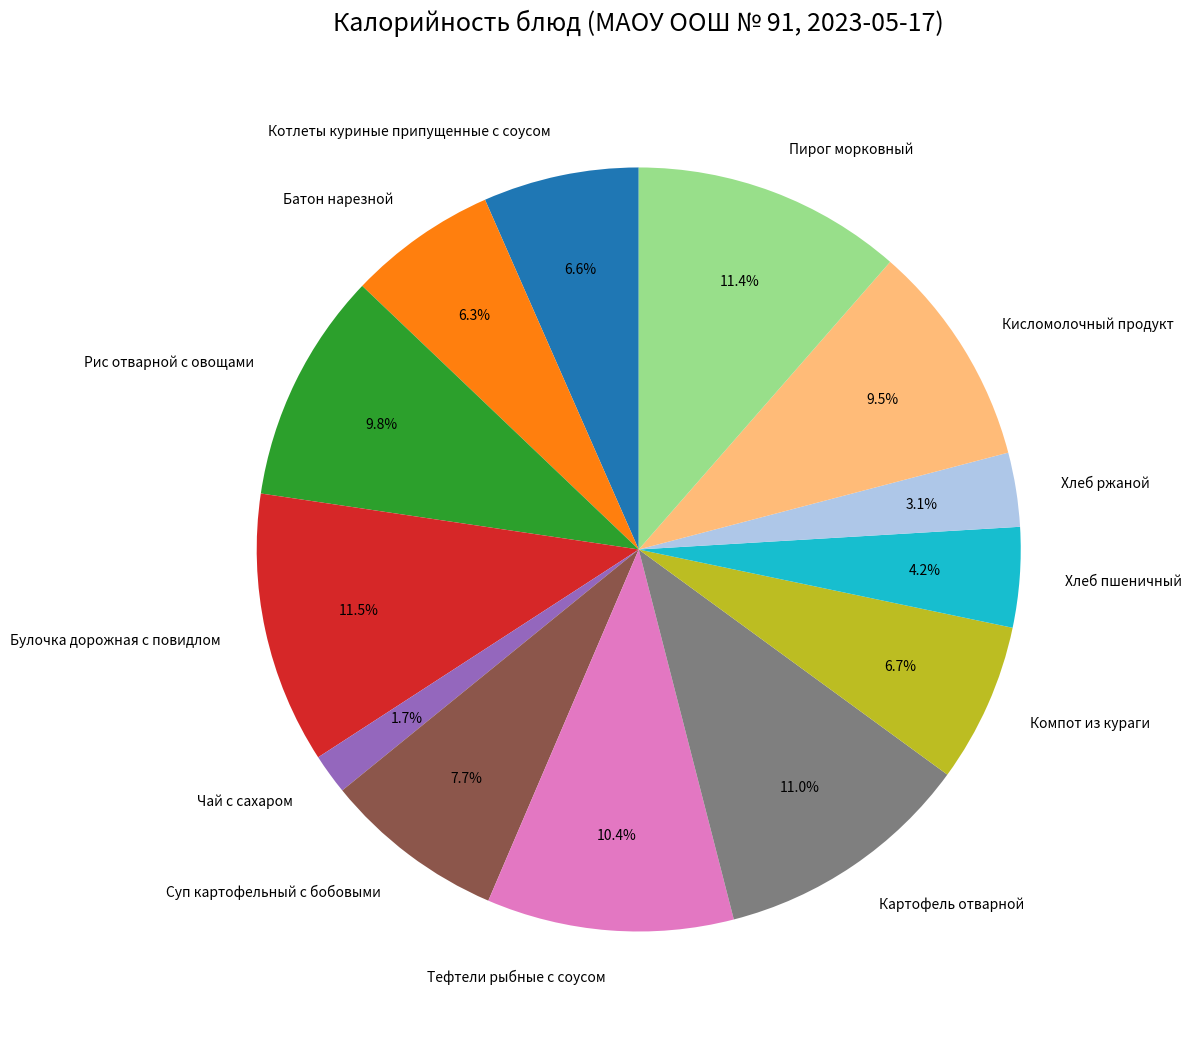

To the nearest percent, what percentage of the pie is Рис отварной с овощами?

10%